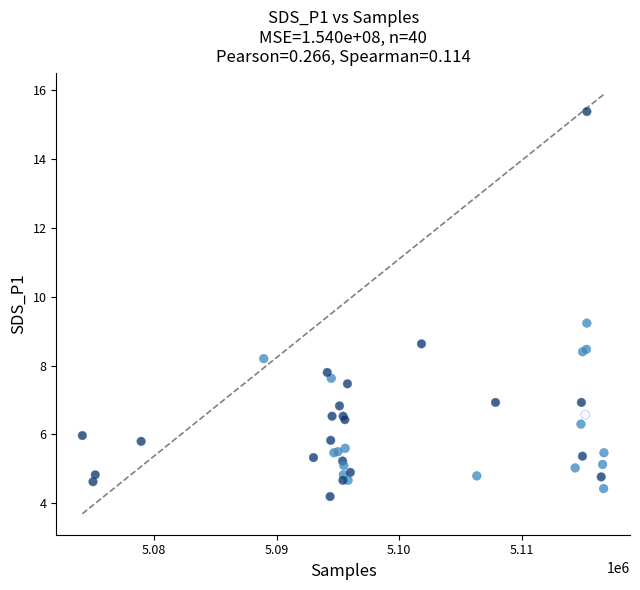

What Y value in the scatter plot is closest to 9?

9.2